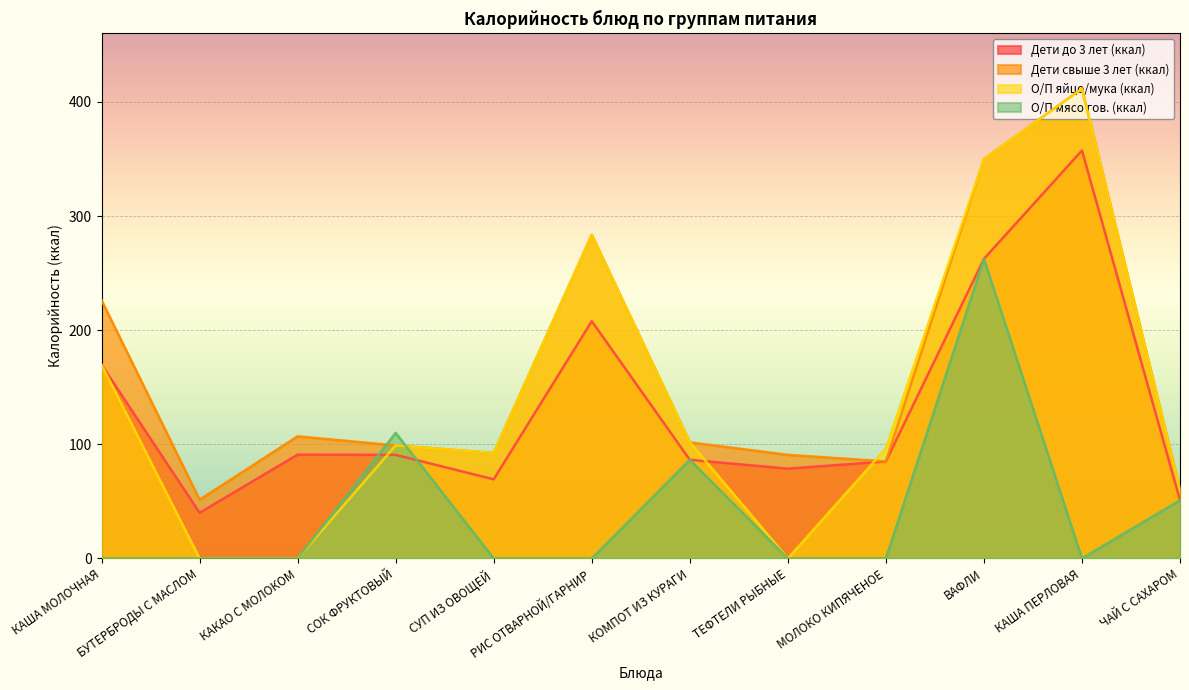

At which label is О/П мясо гов. (ккал) closest to 131?

СОК ФРУКТОВЫЙ